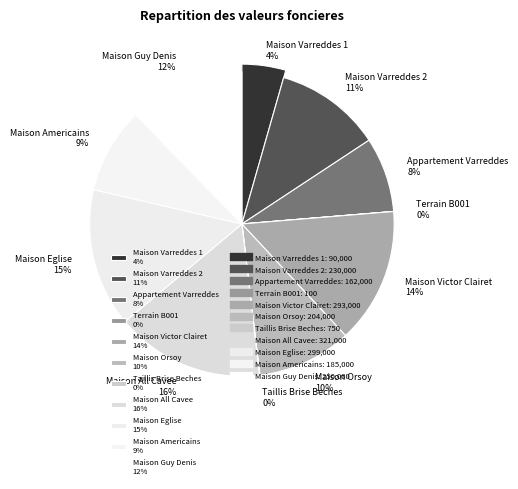

How many segments does this pie chart have?

11